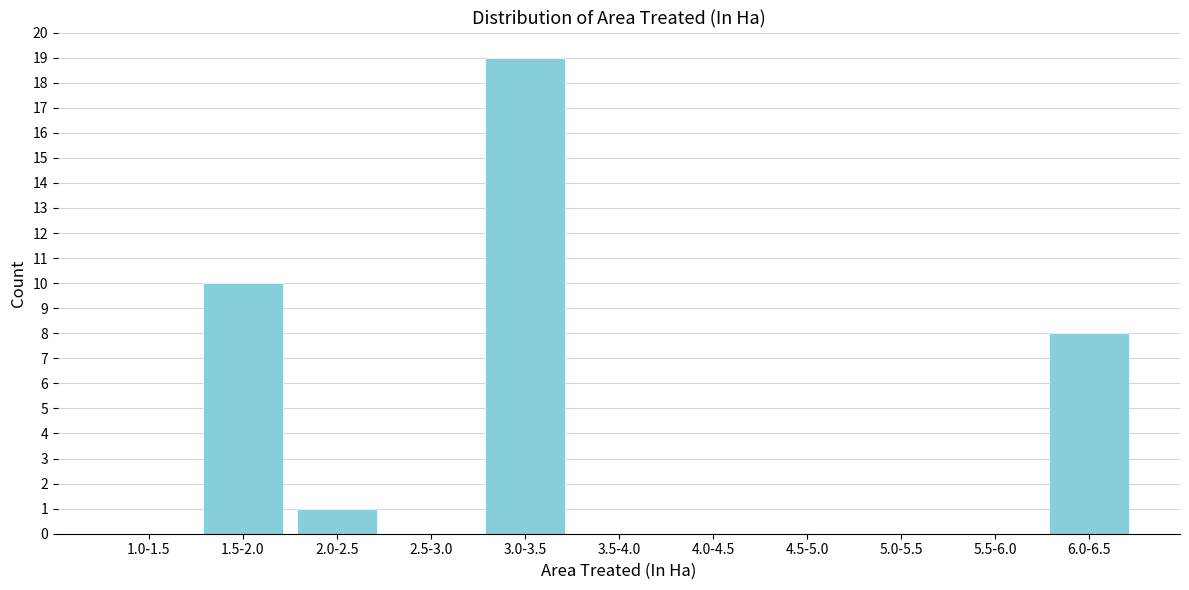

Reading left to right, list all the values displayed in this chart.

1.0-1.5=0	1.5-2.0=10	2.0-2.5=1	2.5-3.0=0	3.0-3.5=19	3.5-4.0=0	4.0-4.5=0	4.5-5.0=0	5.0-5.5=0	5.5-6.0=0	6.0-6.5=8